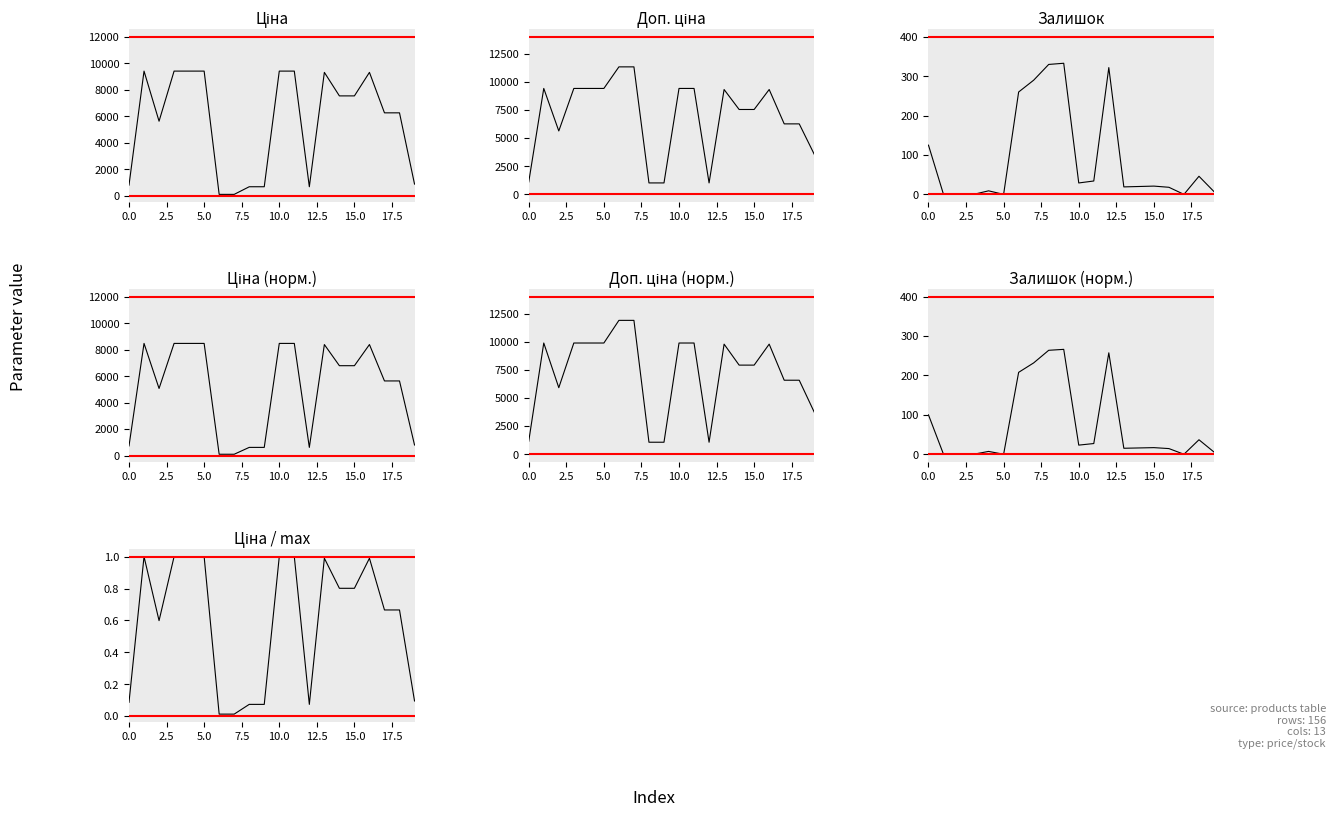

True or false: Доп. ціна and Ціна intersect in this chart.

False